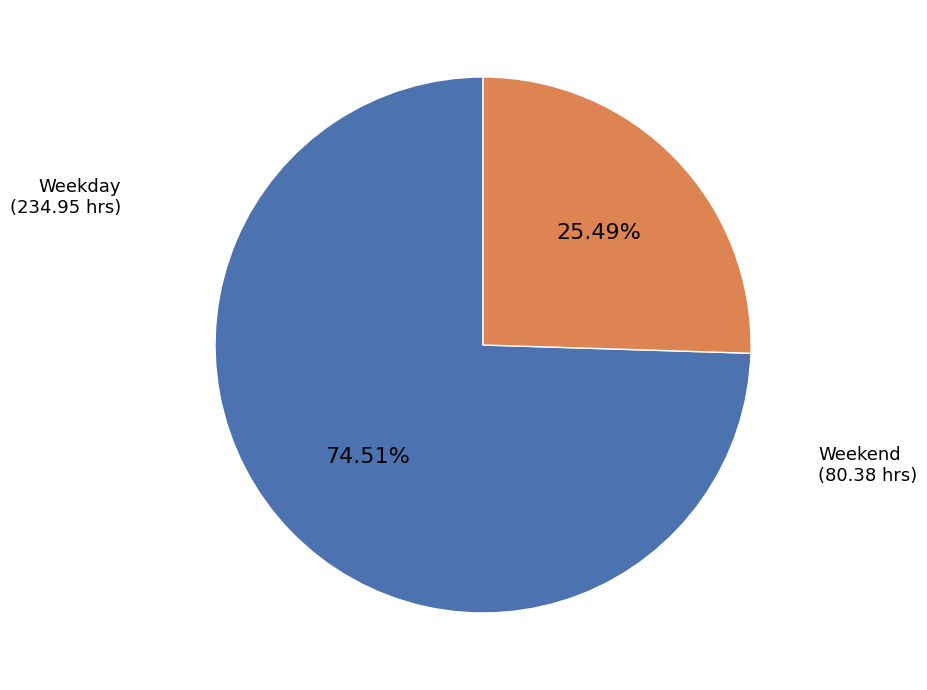

Is there any slice that represents more than half of the pie?

Yes